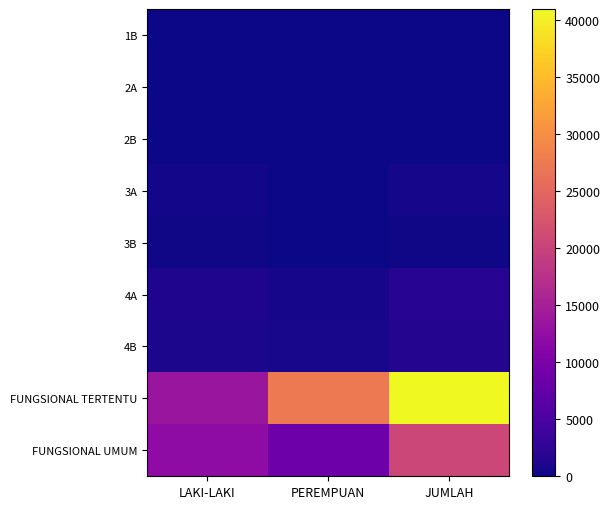

List the series in order of their peak value, highest first.

FUNGSIONAL TERTENTU, FUNGSIONAL UMUM, 4A, 4B, 3A, 3B, 2B, 2A, 1B